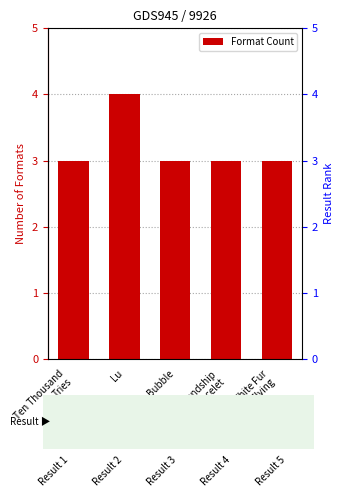

What is the difference between the maximum and second lowest values?

1